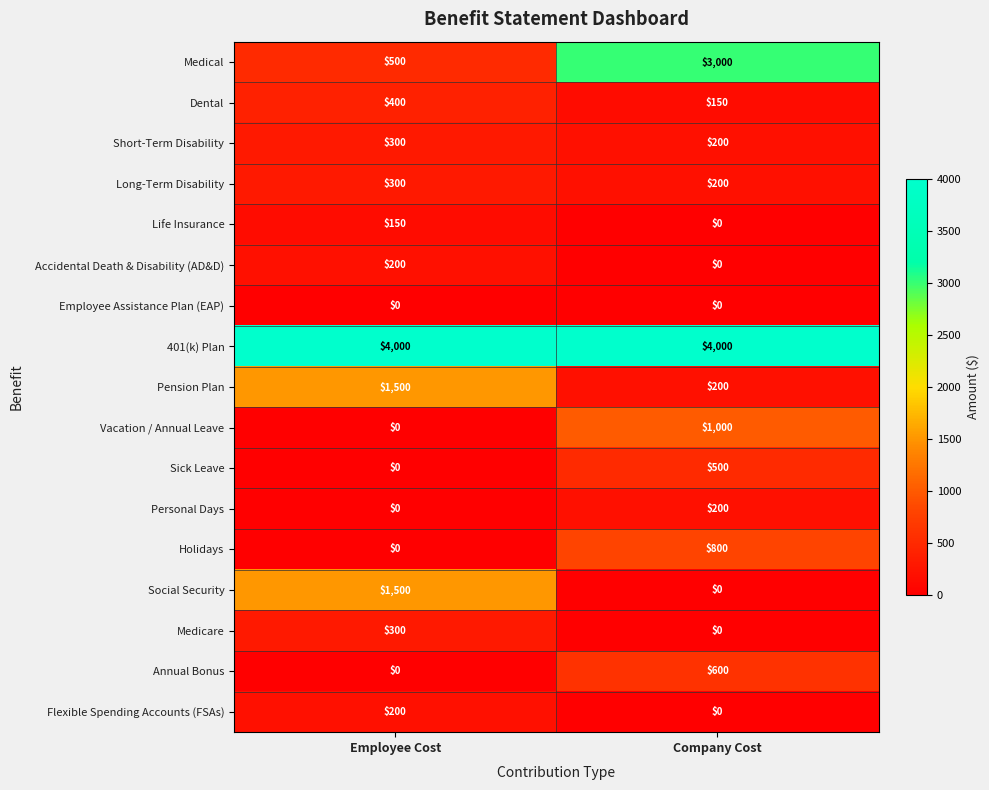

List the labels in order of Holidays value, largest first.

Company Cost, Employee Cost